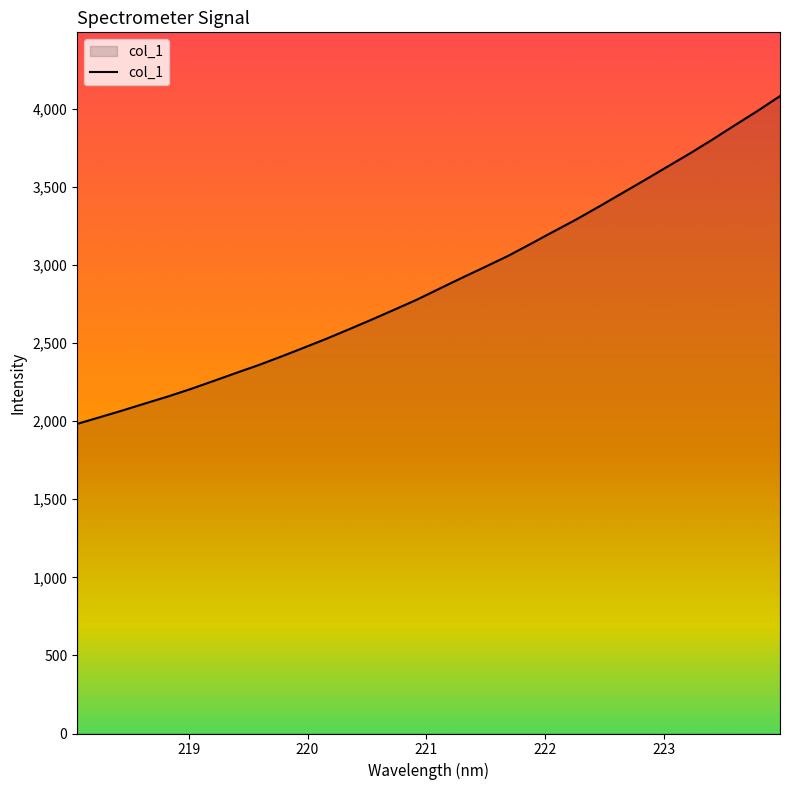

What is the smallest value displayed?

1982.4